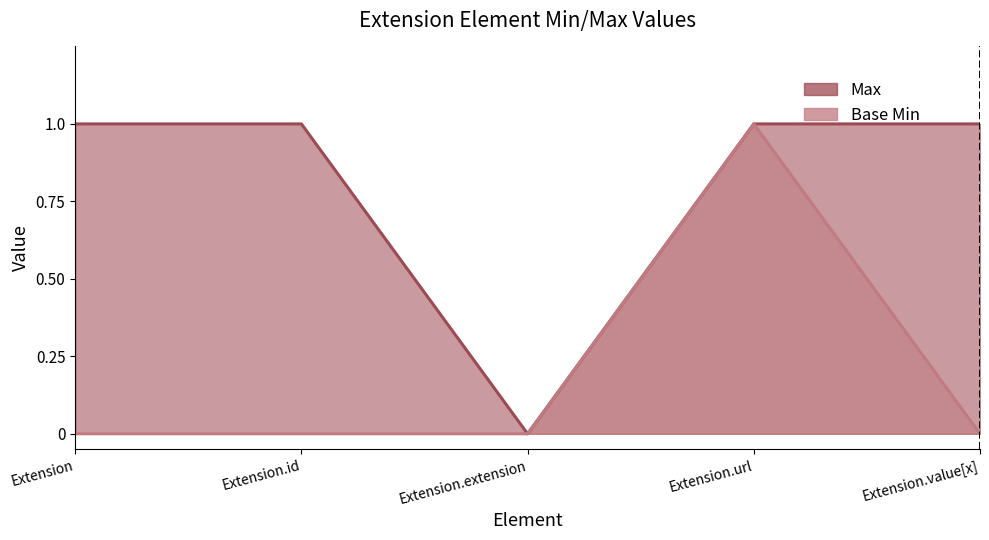

How many values in Max are above zero?

4